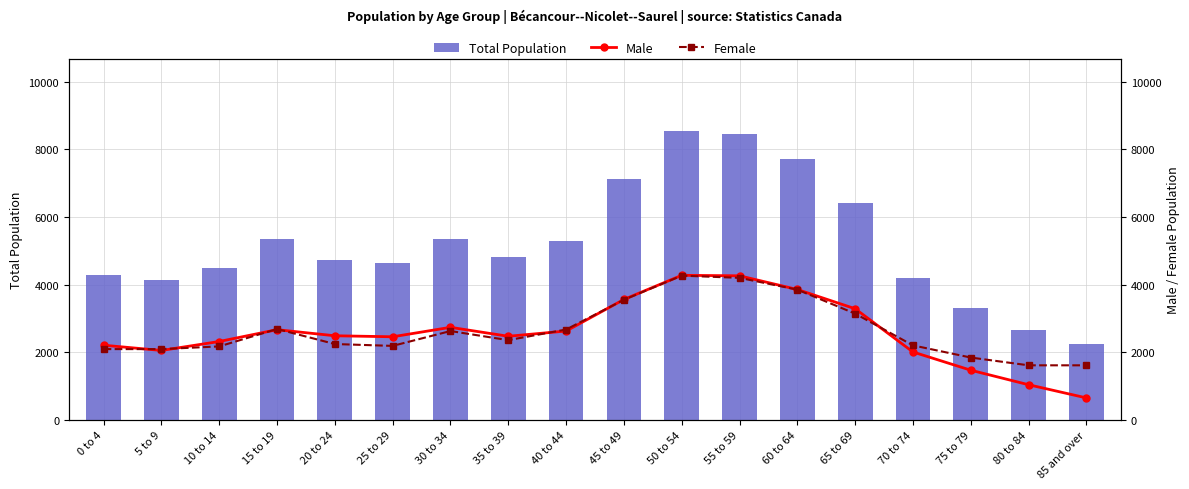

What is the difference between the second highest and second lowest values in the Total Population series?

5810